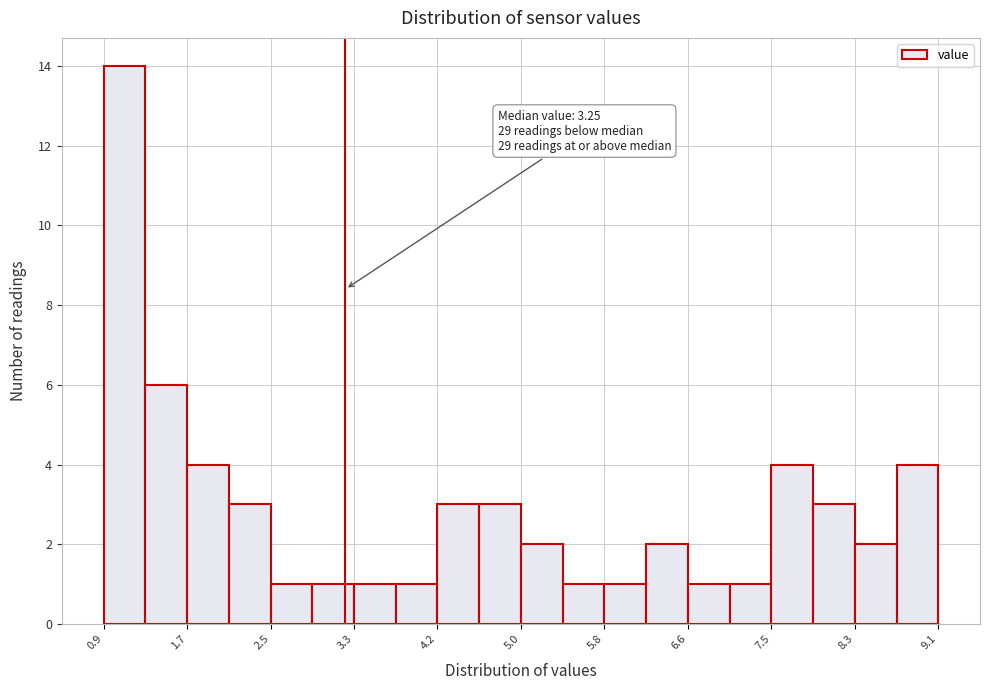

Over which range of the x-axis is the bar tallest?

0.9 to 1.3